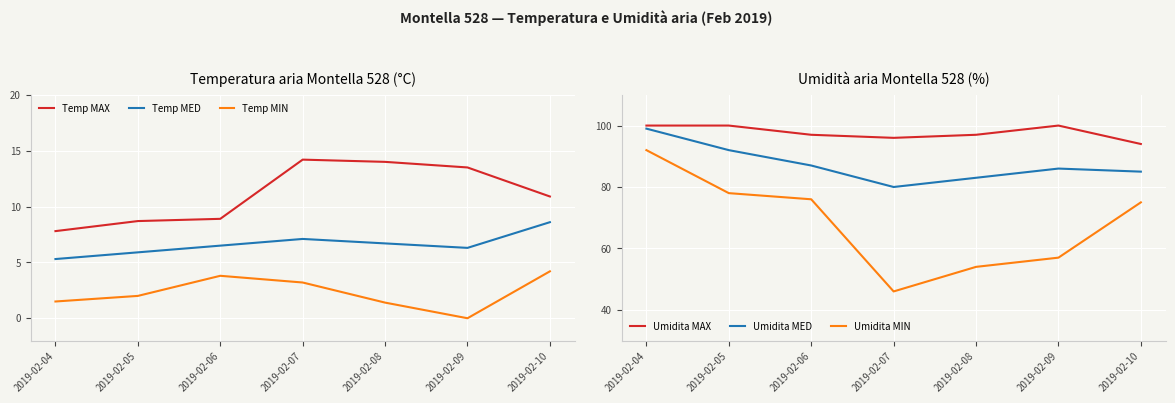

List the series in order of their peak value, lowest first.

Temp MIN, Temp MED, Temp MAX, Umidita MIN, Umidita MED, Umidita MAX